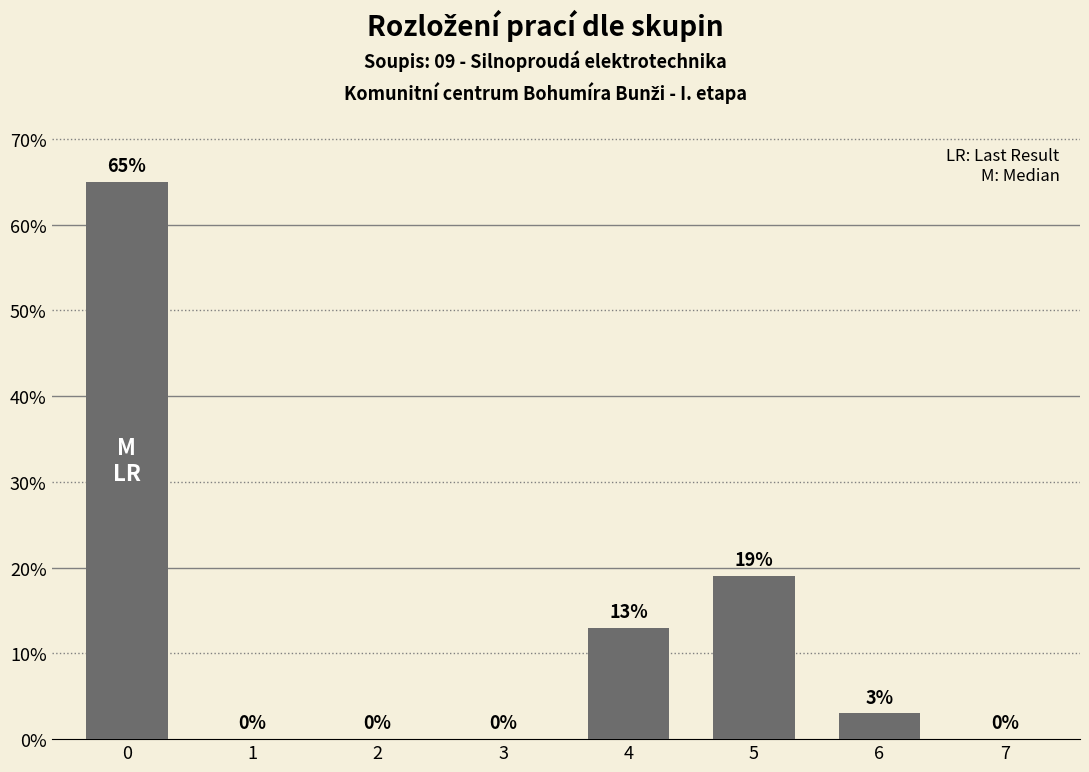

What is the sum of the values at 0 and 3?

65